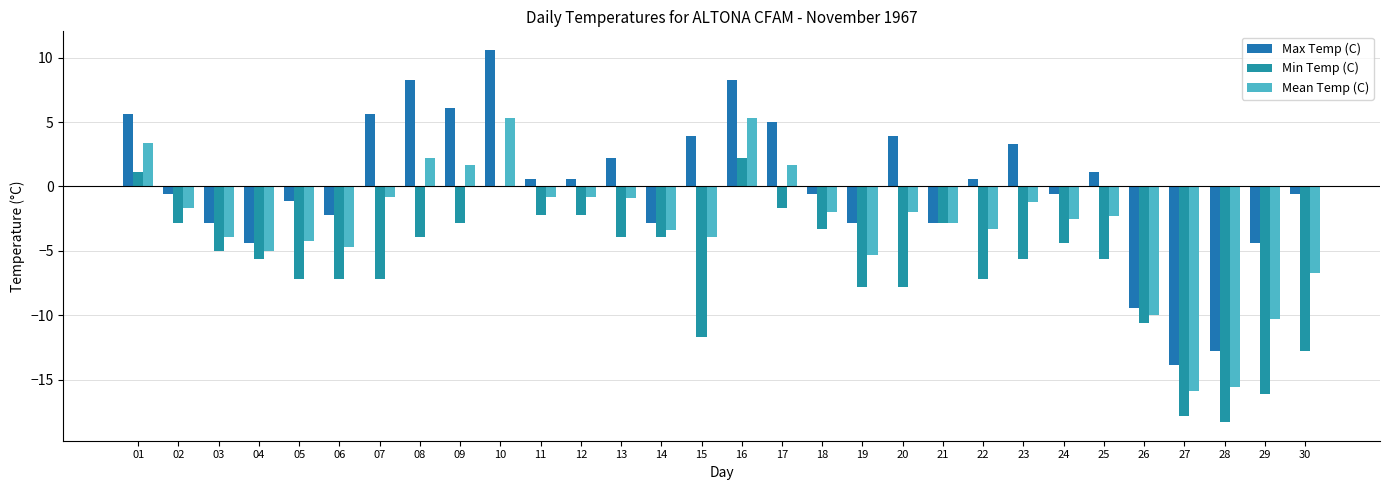

Read the Max Temp (C) value at 05.

-1.1